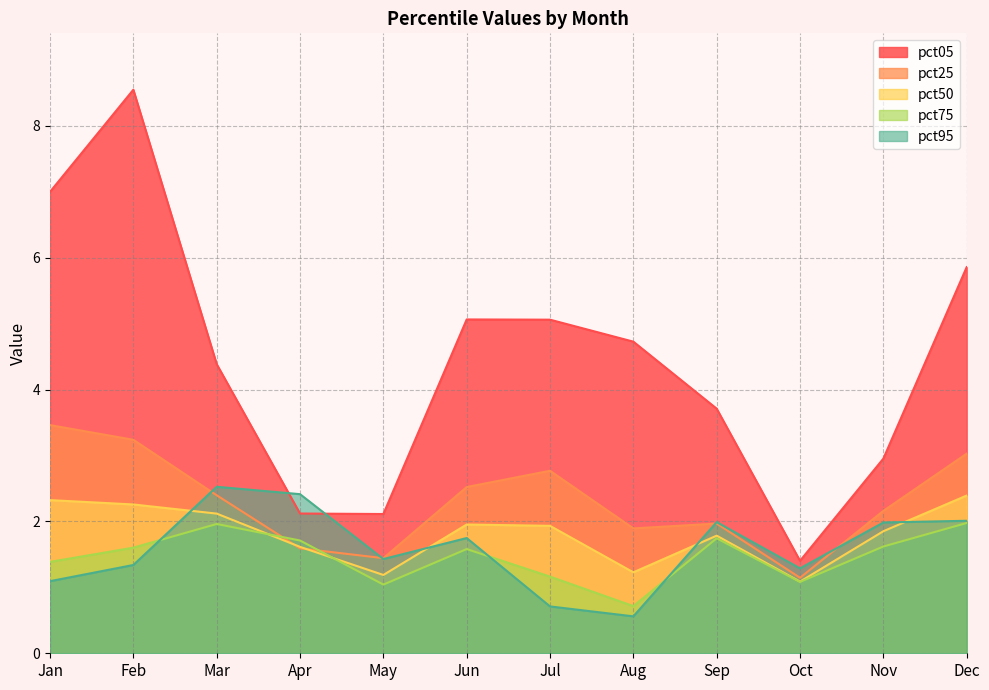

What is the minimum value for pct75?

0.7